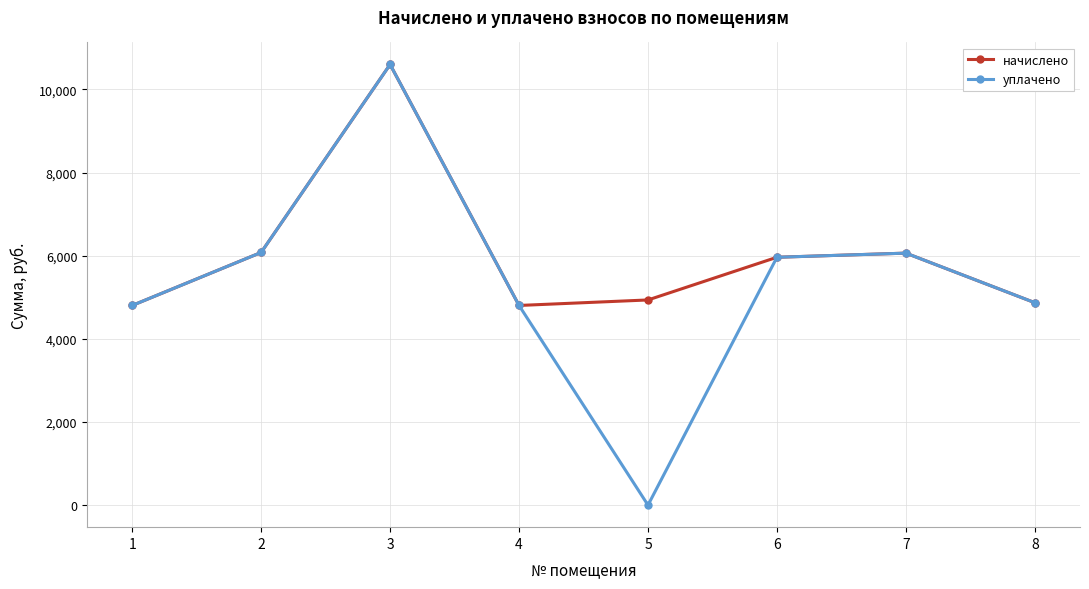

Which series has the largest range (max minus min)?

уплачено